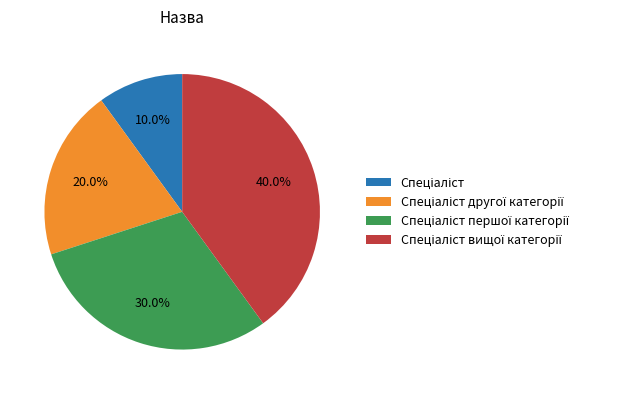

To the nearest percent, what is the average slice percentage?

25%